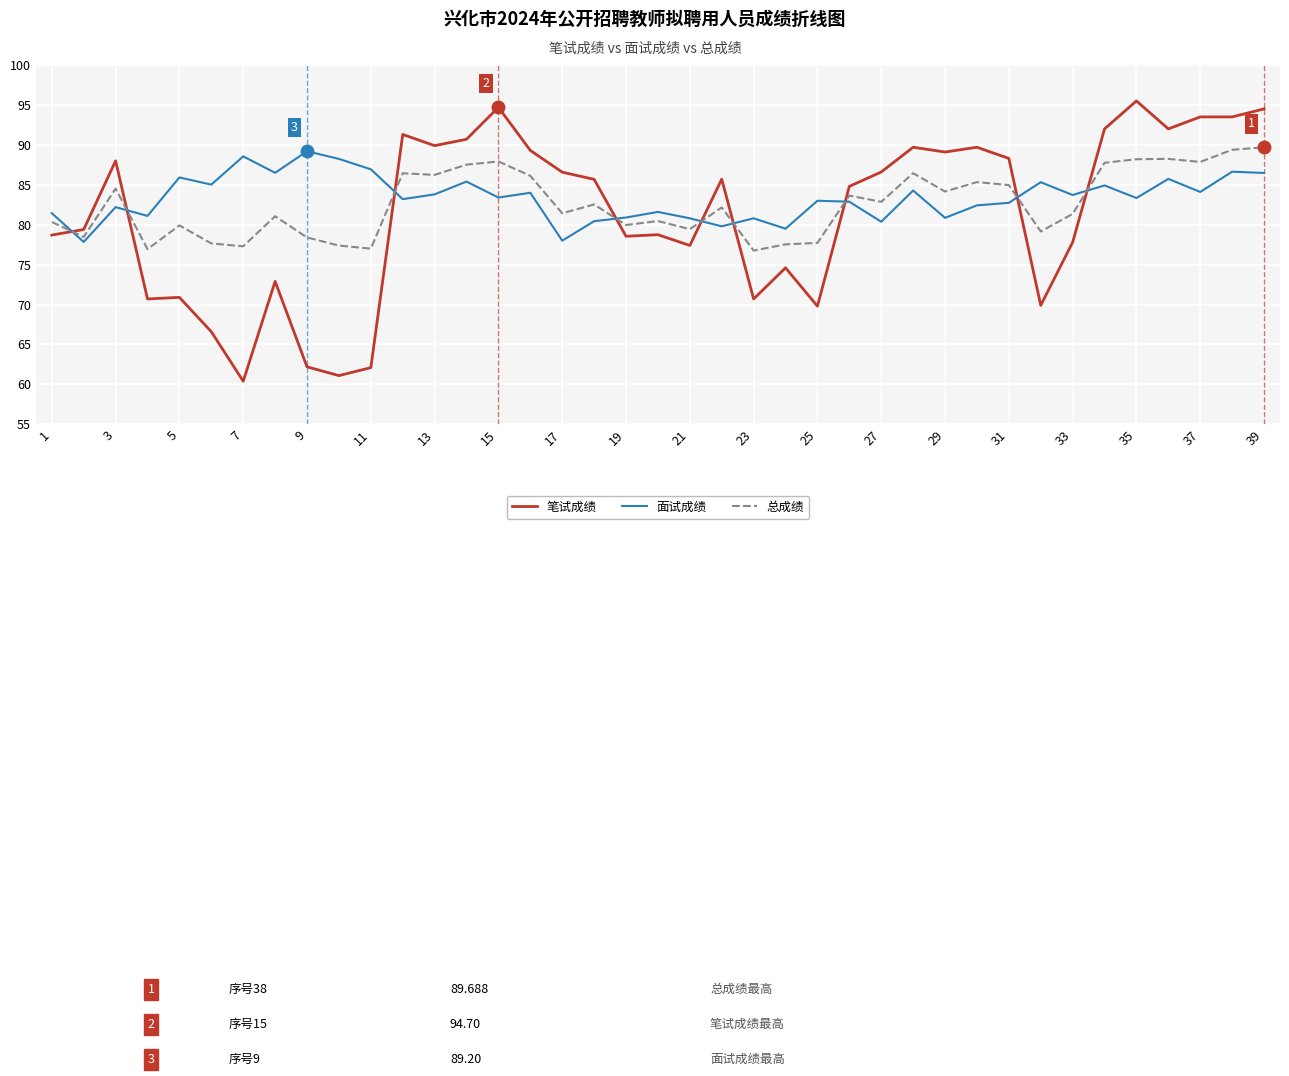

Which series has the largest range (max minus min)?

笔试成绩